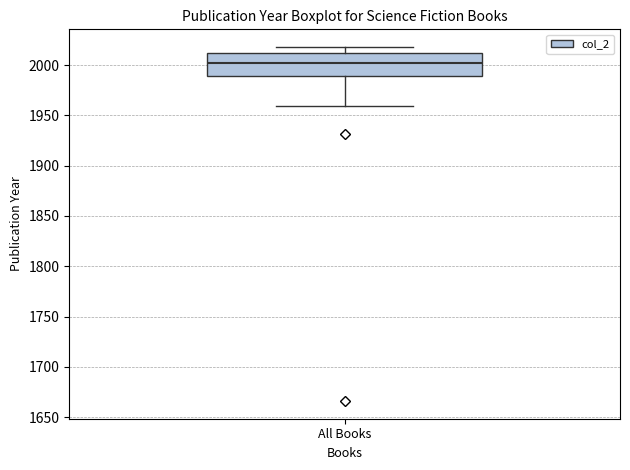

Where does the upper whisker of the box for All Books end on the y-axis? The values are not printed on the chart, so give them approximately, as read against the axis.

2020